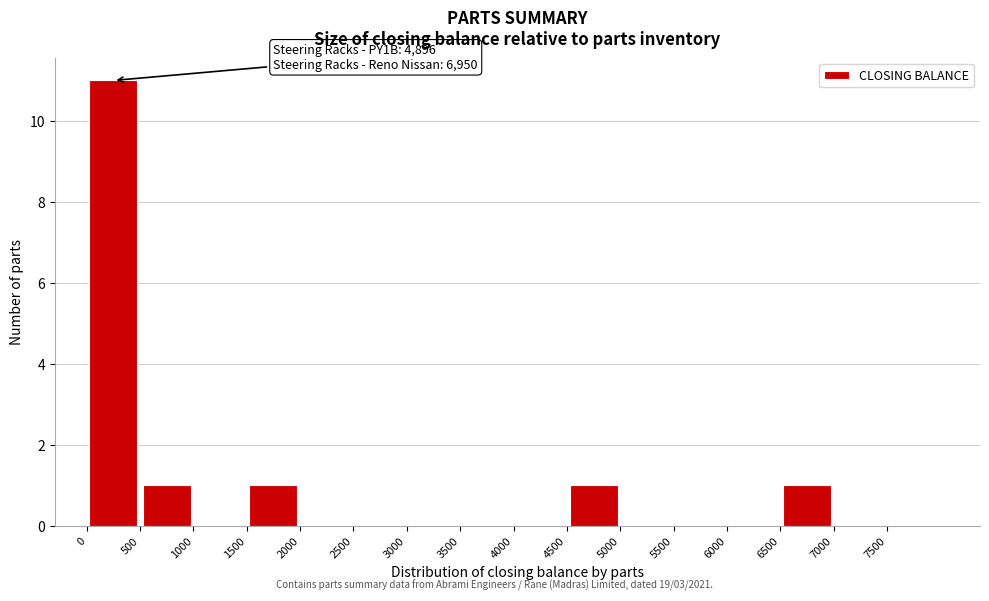

Which range on the x-axis has the tallest bar?

0 to 500